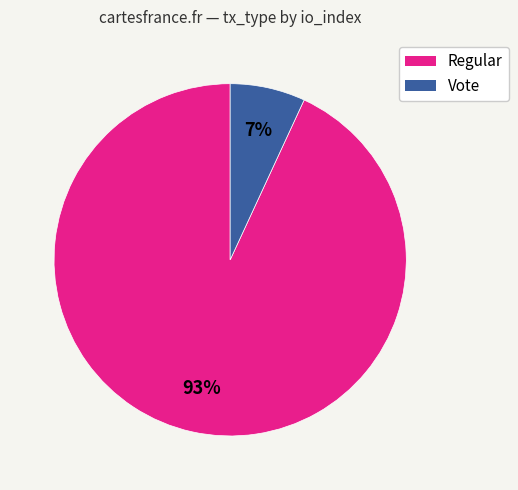

The Vote slice represents 7% of the pie. True or false?

True